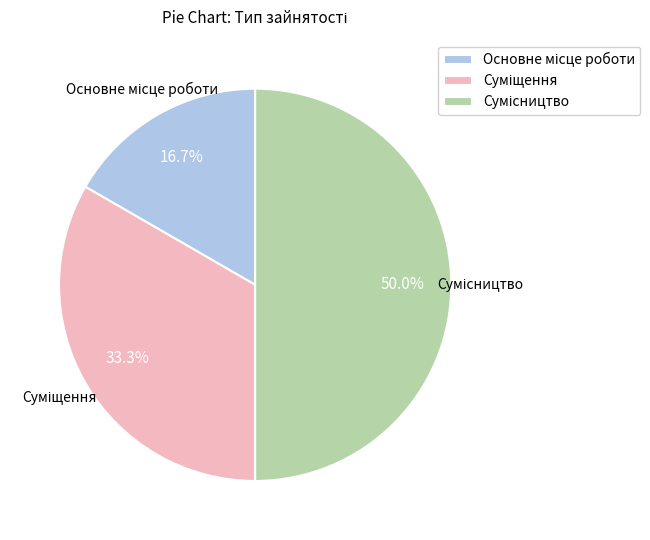

What percentage do Суміщення and Сумісництво together represent?

83.3%